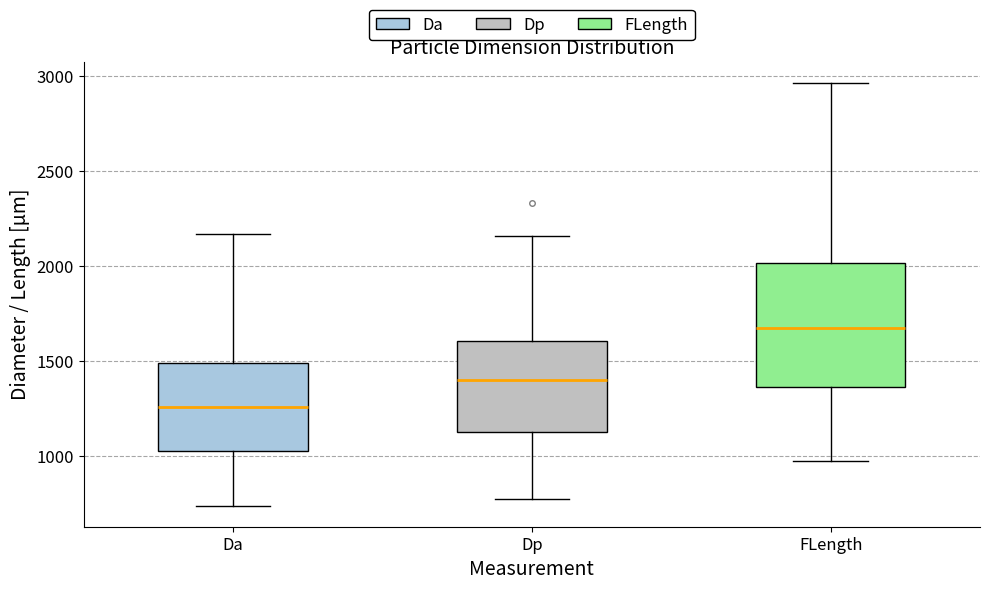

Reading left to right, read every box against the y-axis: the position of its median line, the range the box covers, and the ends of its whiskers. The values are not printed on the chart, so give them approximately, as read against the axis.

Da: median 1250, box 1050 to 1500, whiskers 750 to 2150
Dp: median 1400, box 1150 to 1600, whiskers 800 to 2150
FLength: median 1700, box 1350 to 2000, whiskers 1000 to 2950